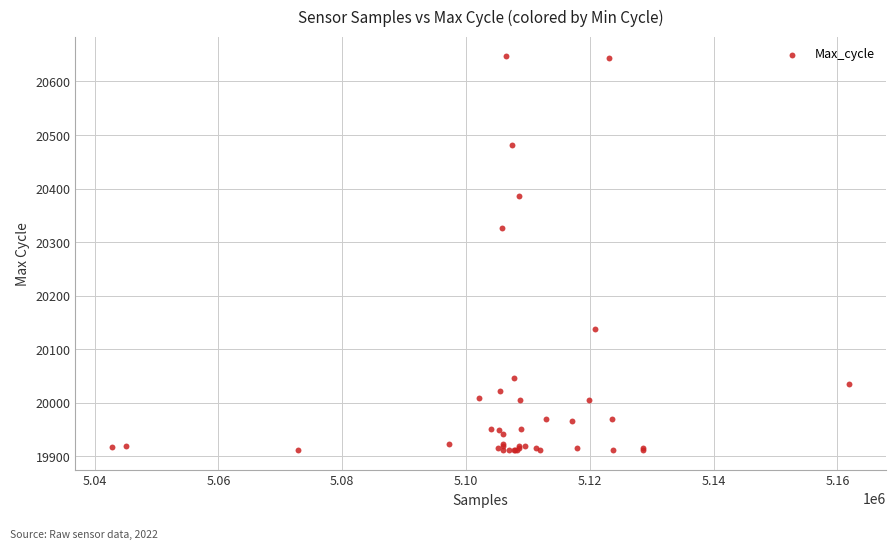

What Y value in the scatter plot is closest to 20279?

20326